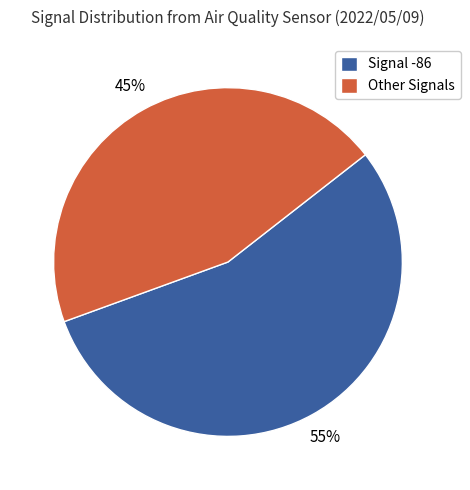

Which slice is the largest?

Signal -86